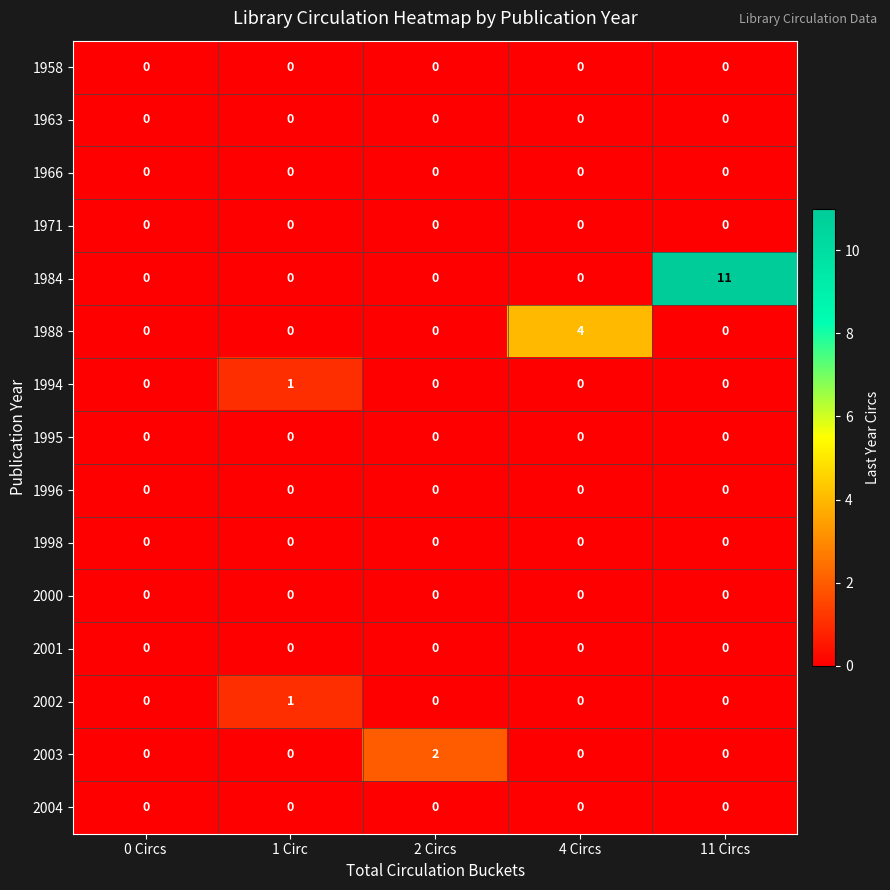

At which category is the sum across all series the highest?

11 Circs